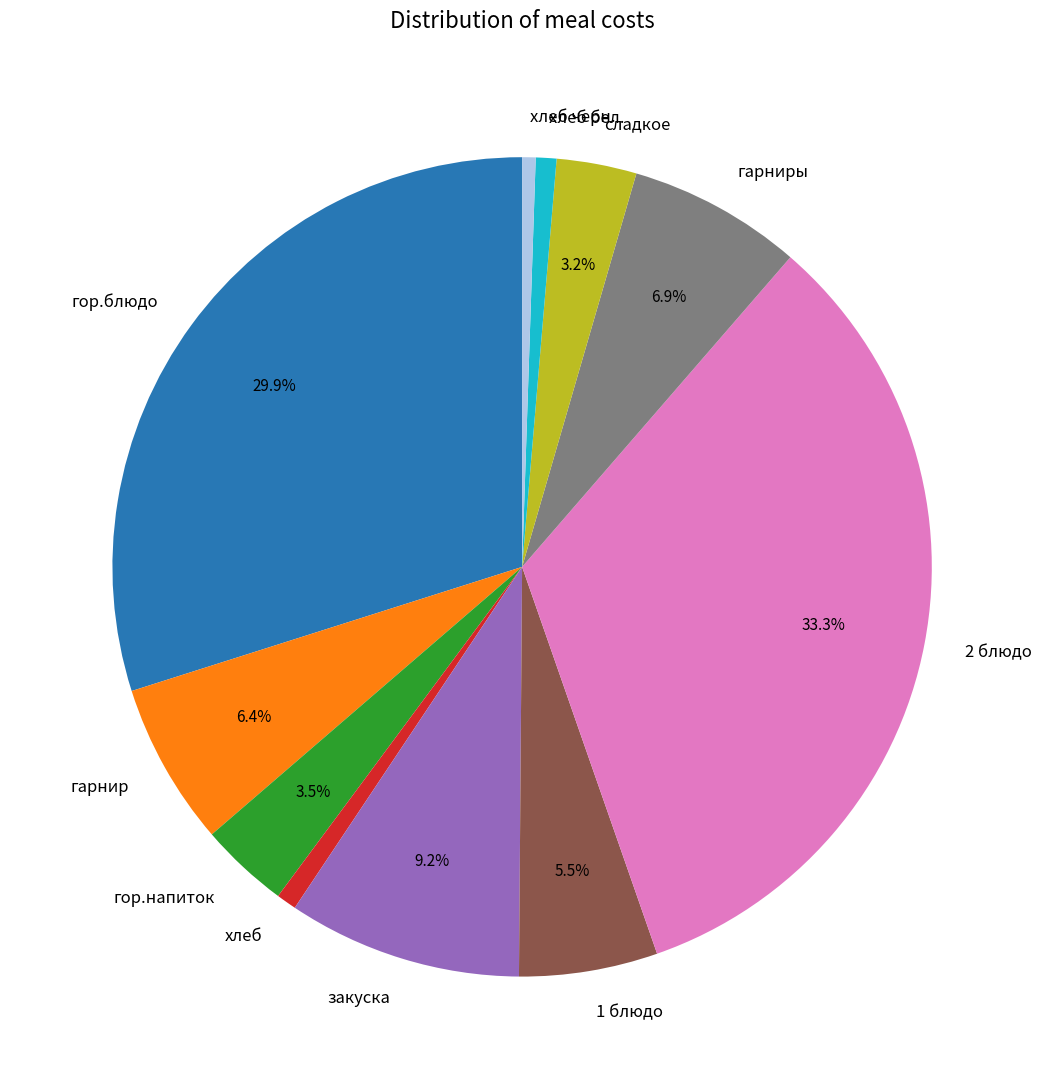

Which has a higher value, гарниры or закуска?

закуска